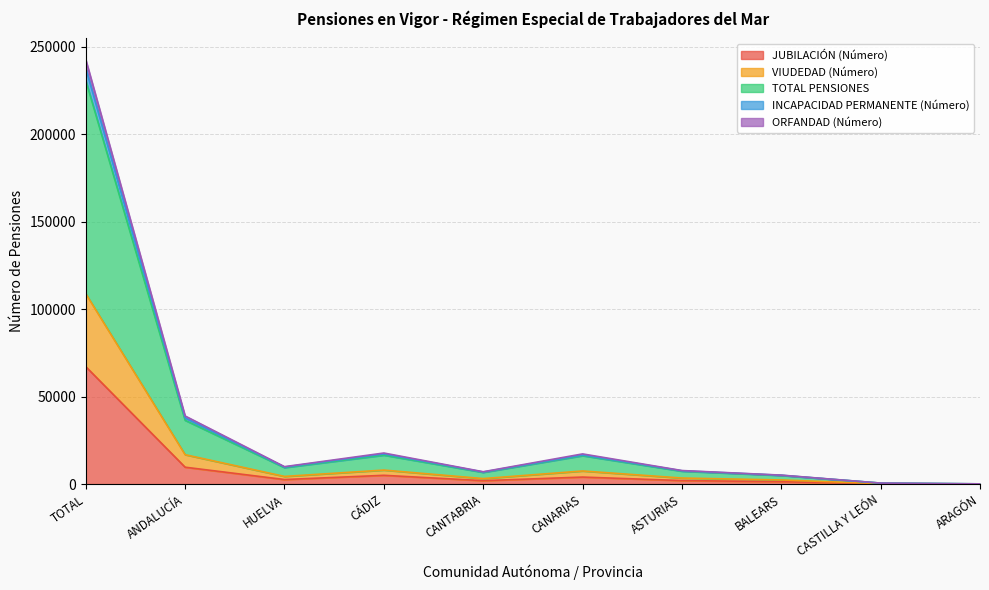

Does the chart have visible grid lines?

Yes